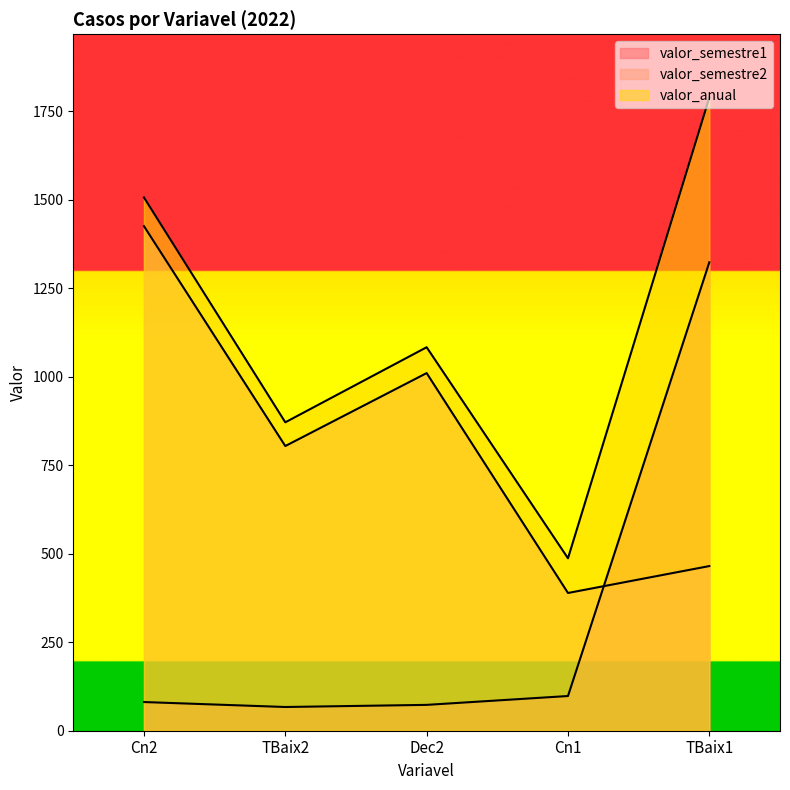

Read the valor_semestre2 value at TBaix1.

465